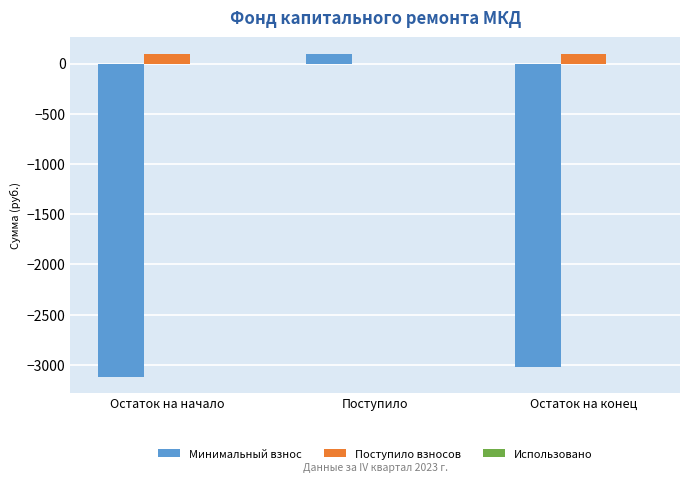

What is the greatest value displayed?

99.2